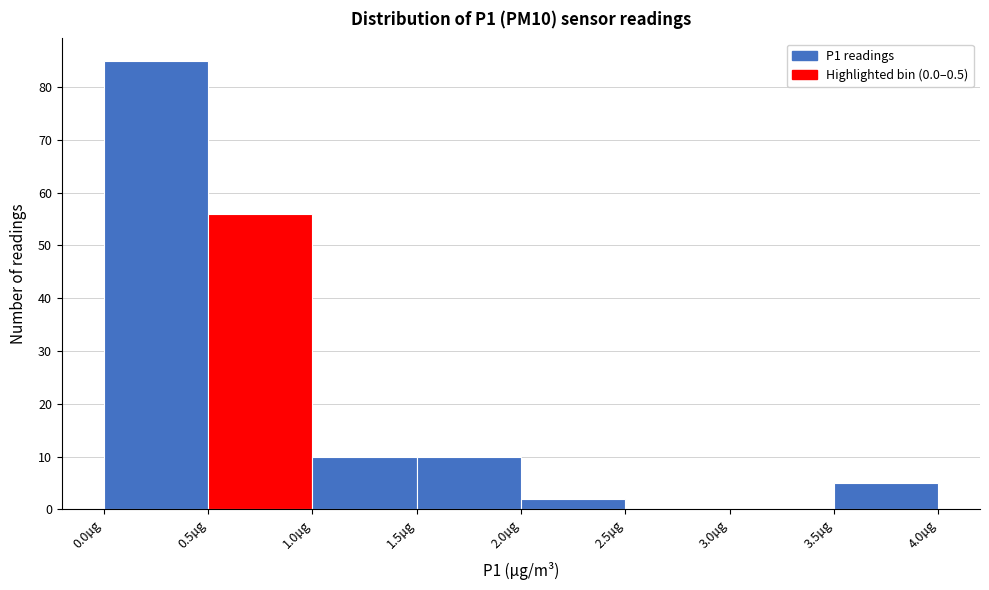

Over which range of the x-axis is the bar tallest?

0.0 to 0.5